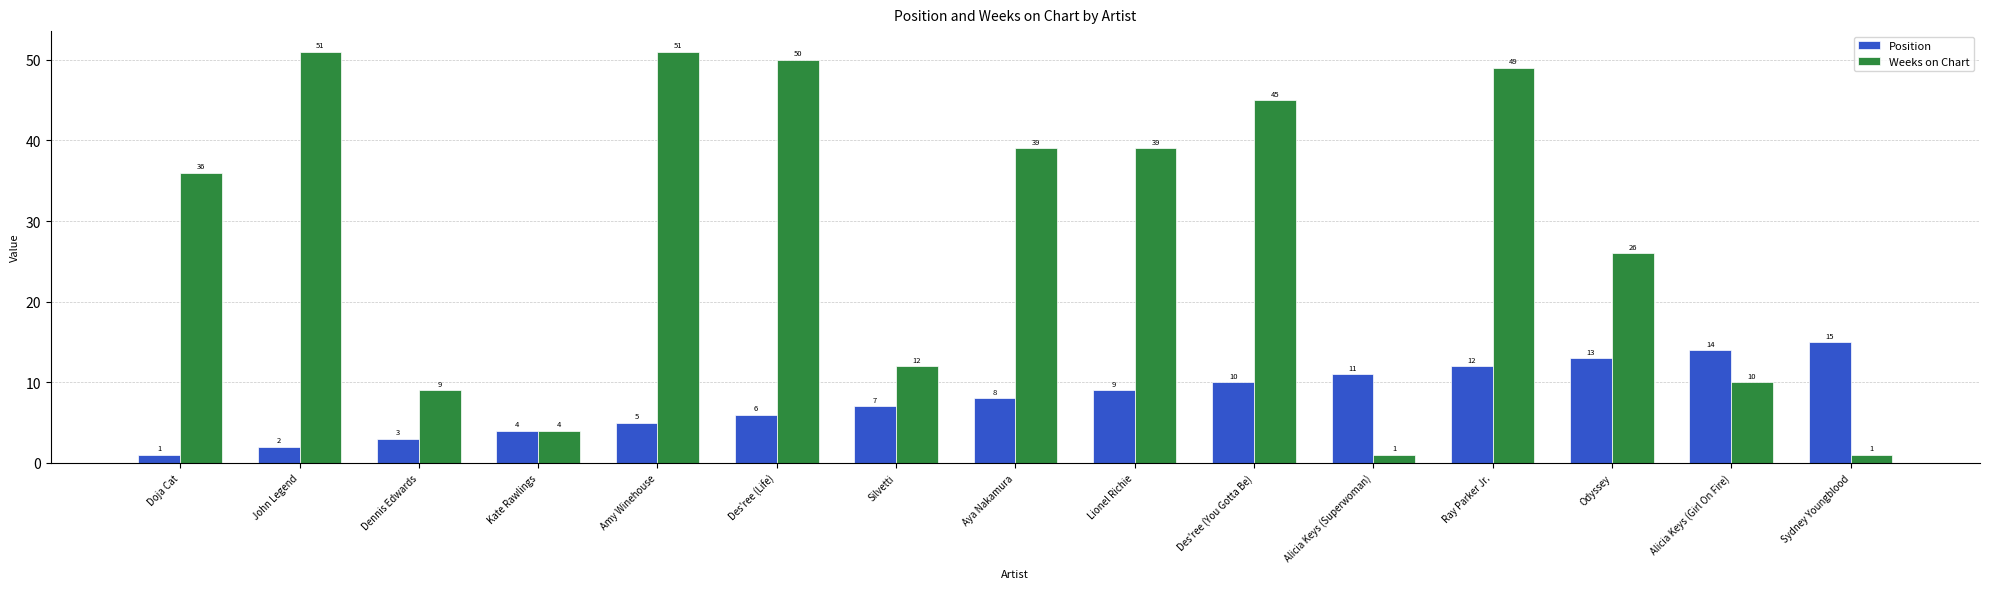

How many bars are there in total?

30